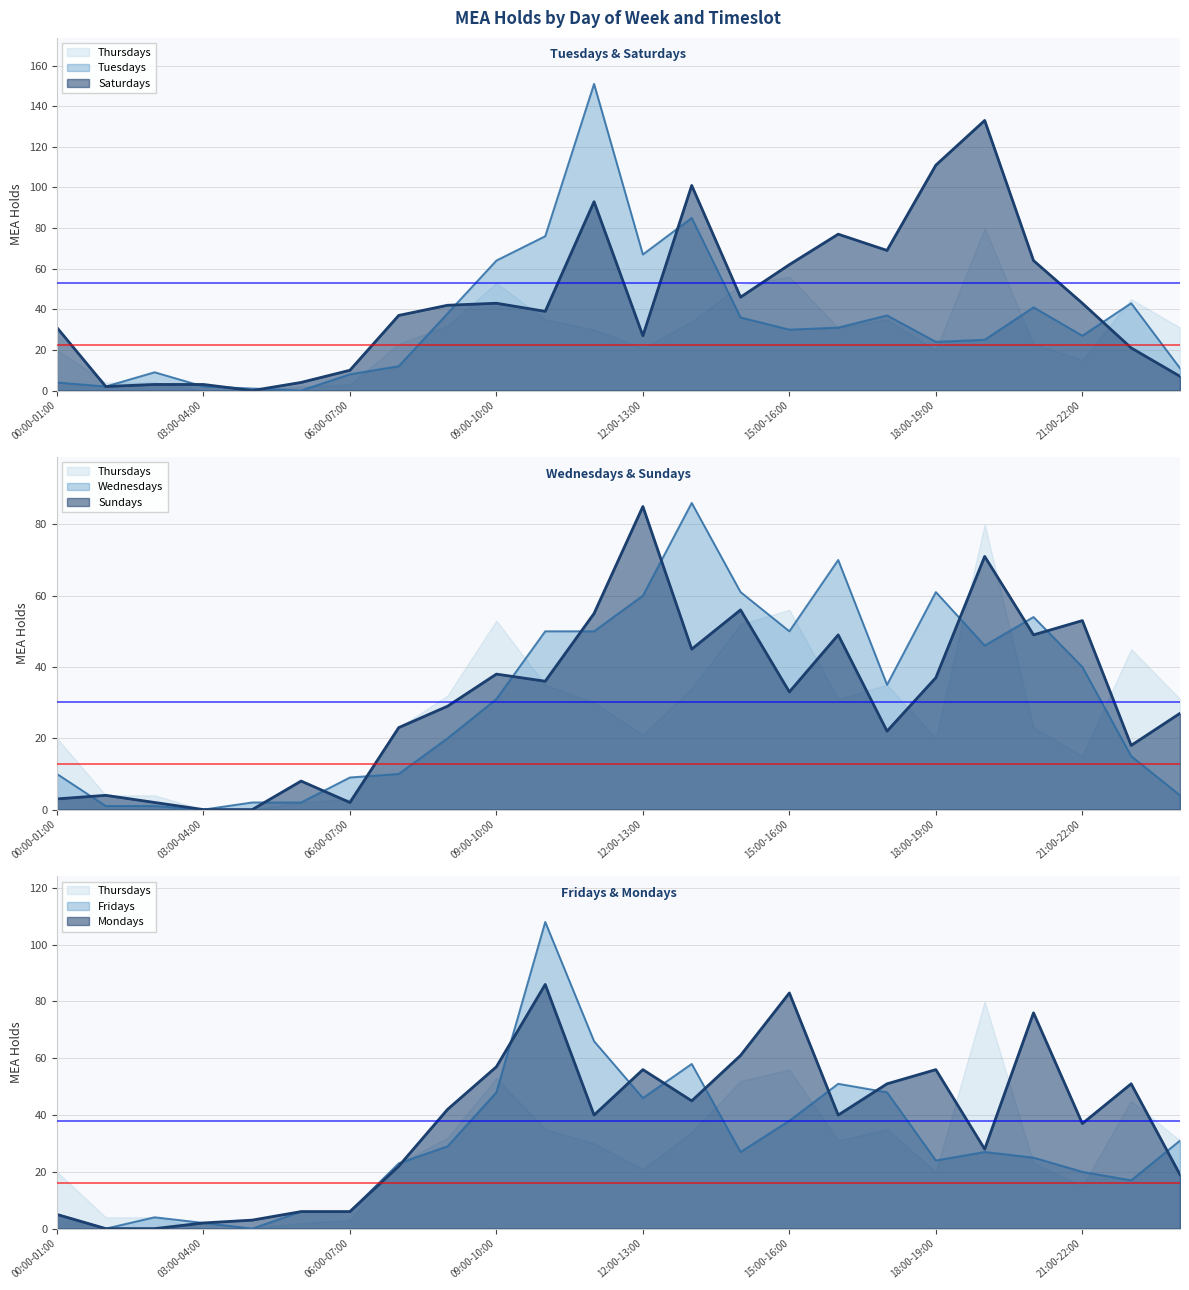

Is it true that Sundays equals 14 at 14:00-15:00?

False